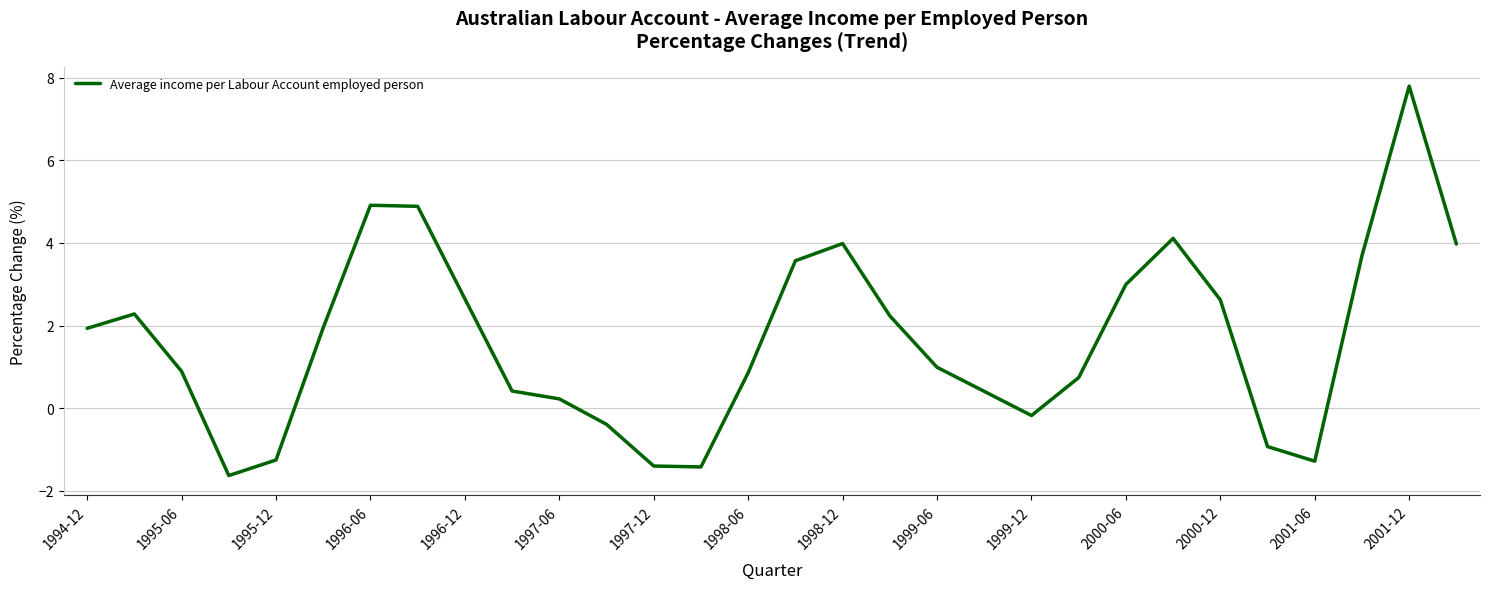

How many values are below zero?

8